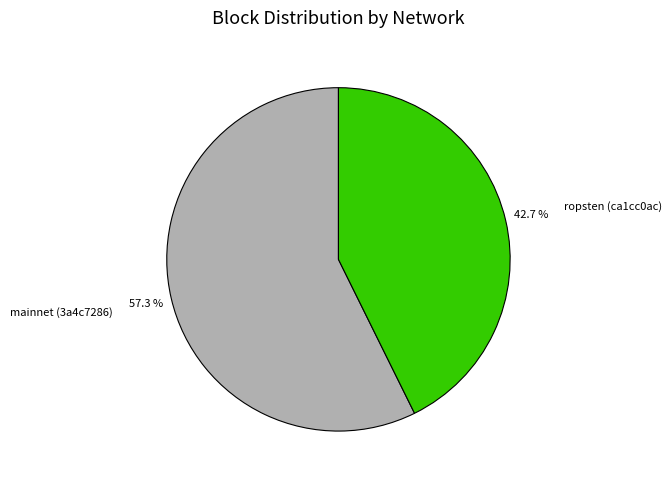

Which slice is the smallest?

ropsten (ca1cc0ac)